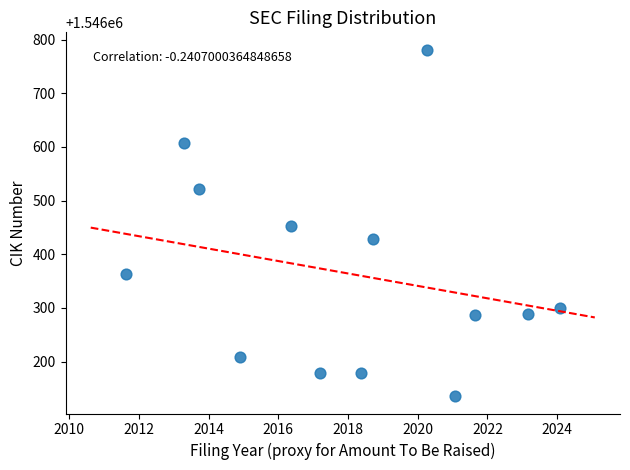

What is the range of X values (max minus min)?

12.5